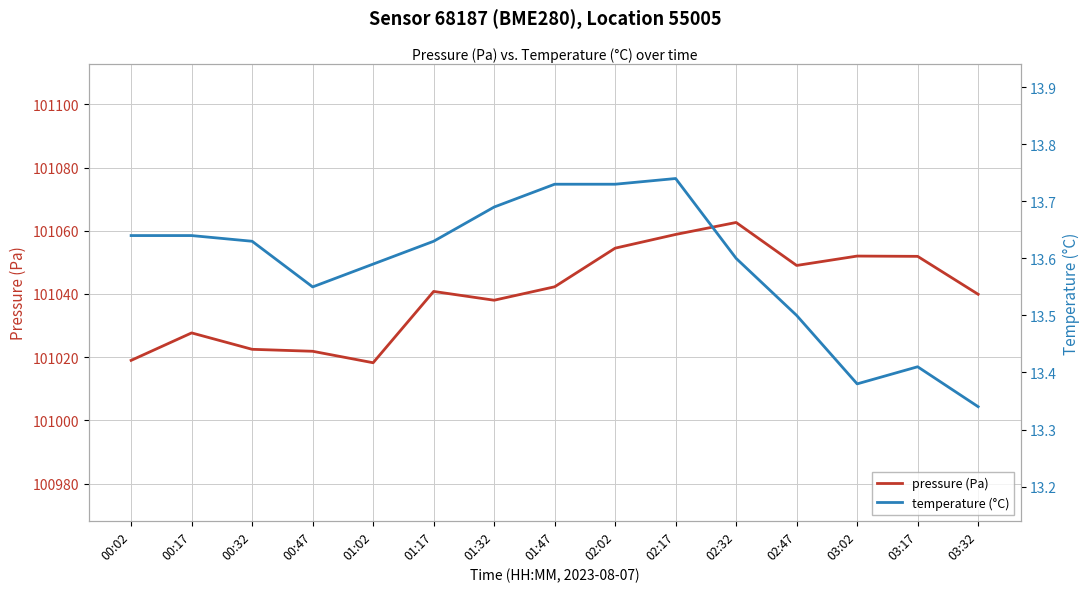

True or false: temperature (°C) and pressure (Pa) intersect in this chart.

False